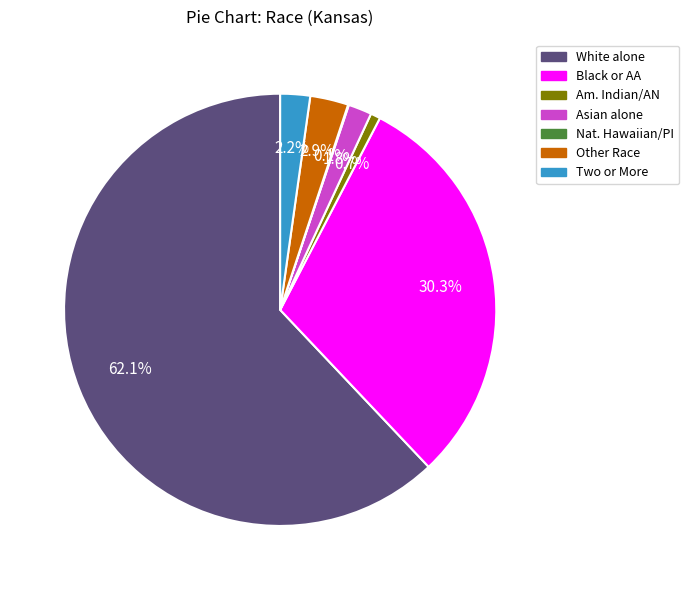

Is there any slice that represents more than half of the pie?

Yes